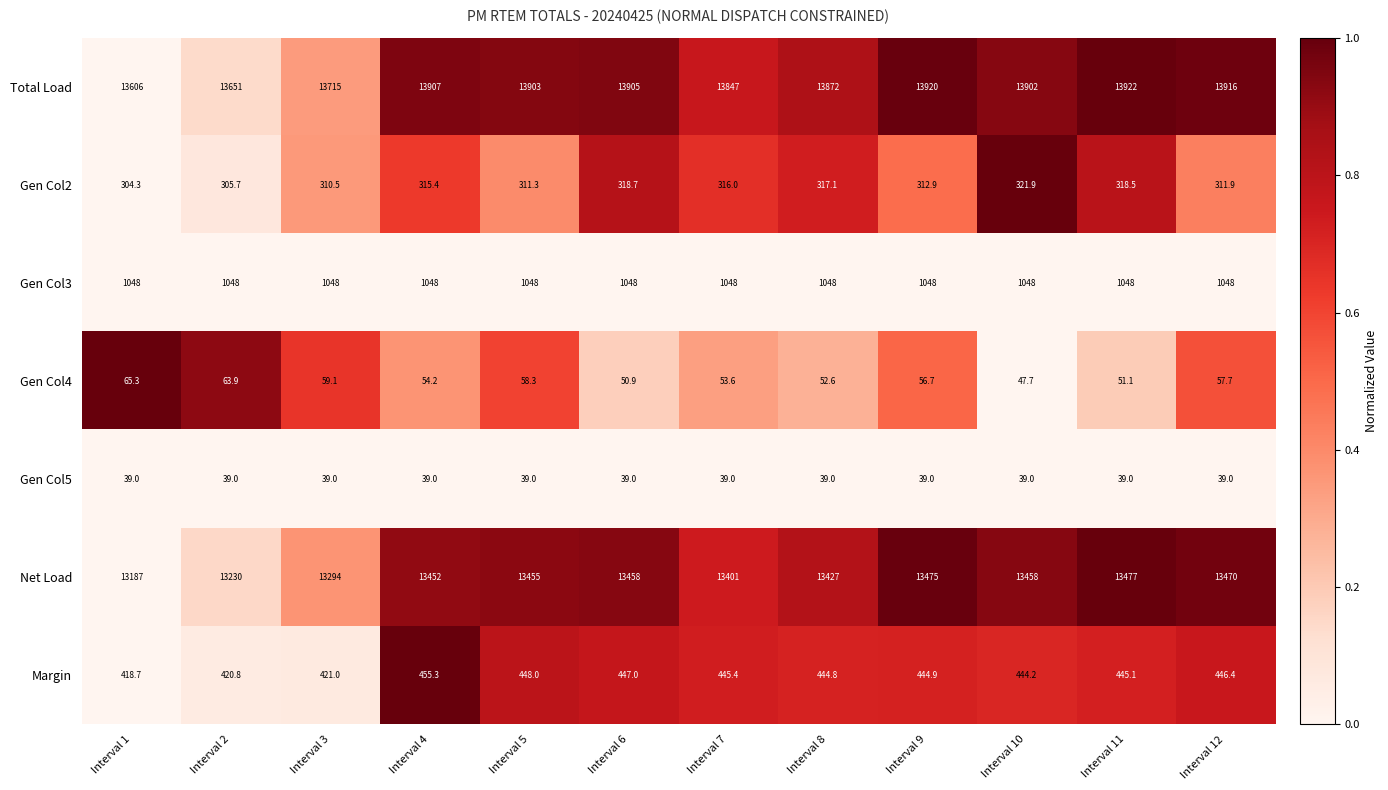

What is the highest value of the Gen Col2 series?

321.9